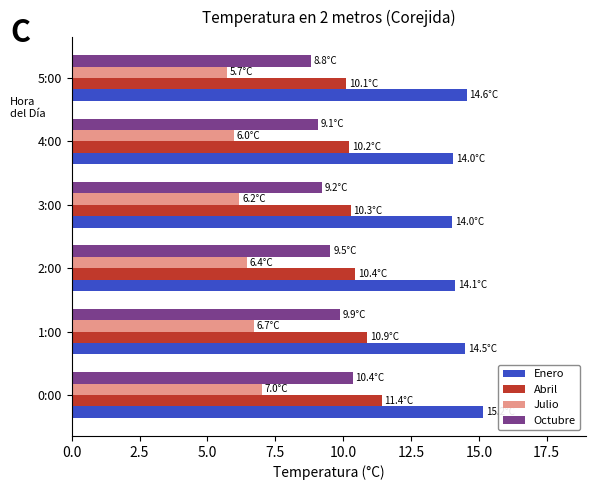

What is the average value of the Octubre series?

9.5